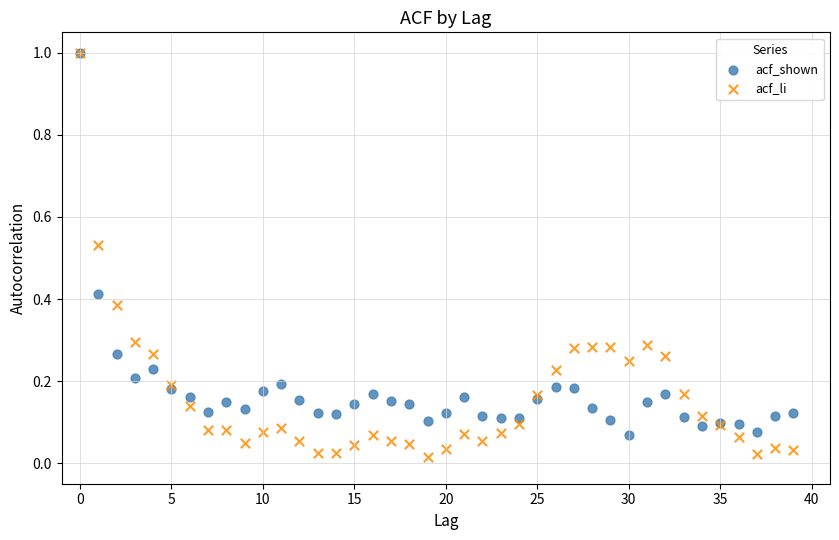

What are all the series names shown in the legend?

acf_shown, acf_li